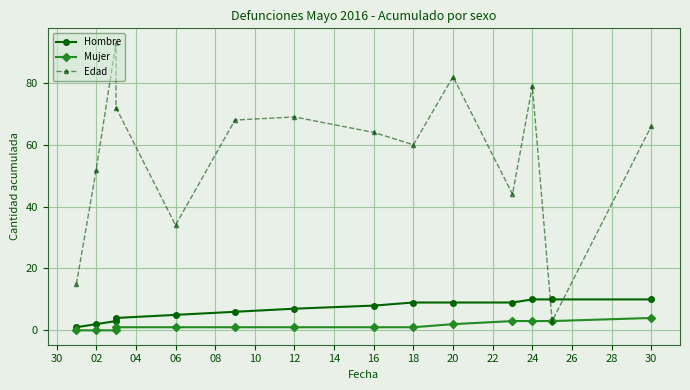

How many Mujer values are between 1 and 3?

10